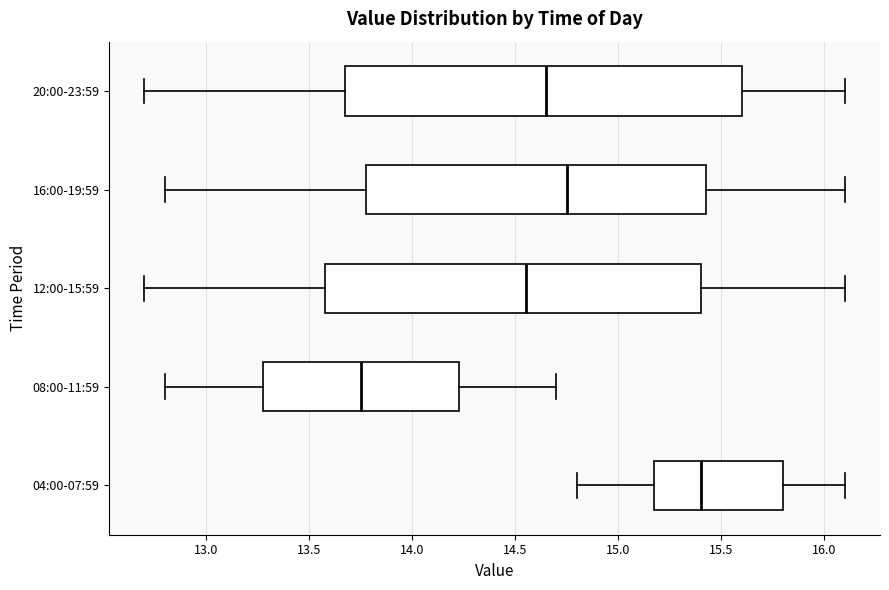

Reading bottom to top, transcribe this box plot: for each box, give where its median line is, the range the box spans, and where its two whiskers end, as read against the x-axis. The values are not printed on the chart, so give them approximately, as read against the axis.

04:00-07:59: median 15.40, box 15.20 to 15.80, whiskers 14.80 to 16.10
08:00-11:59: median 13.75, box 13.30 to 14.25, whiskers 12.80 to 14.70
12:00-15:59: median 14.55, box 13.60 to 15.40, whiskers 12.70 to 16.10
16:00-19:59: median 14.75, box 13.80 to 15.45, whiskers 12.80 to 16.10
20:00-23:59: median 14.65, box 13.70 to 15.60, whiskers 12.70 to 16.10